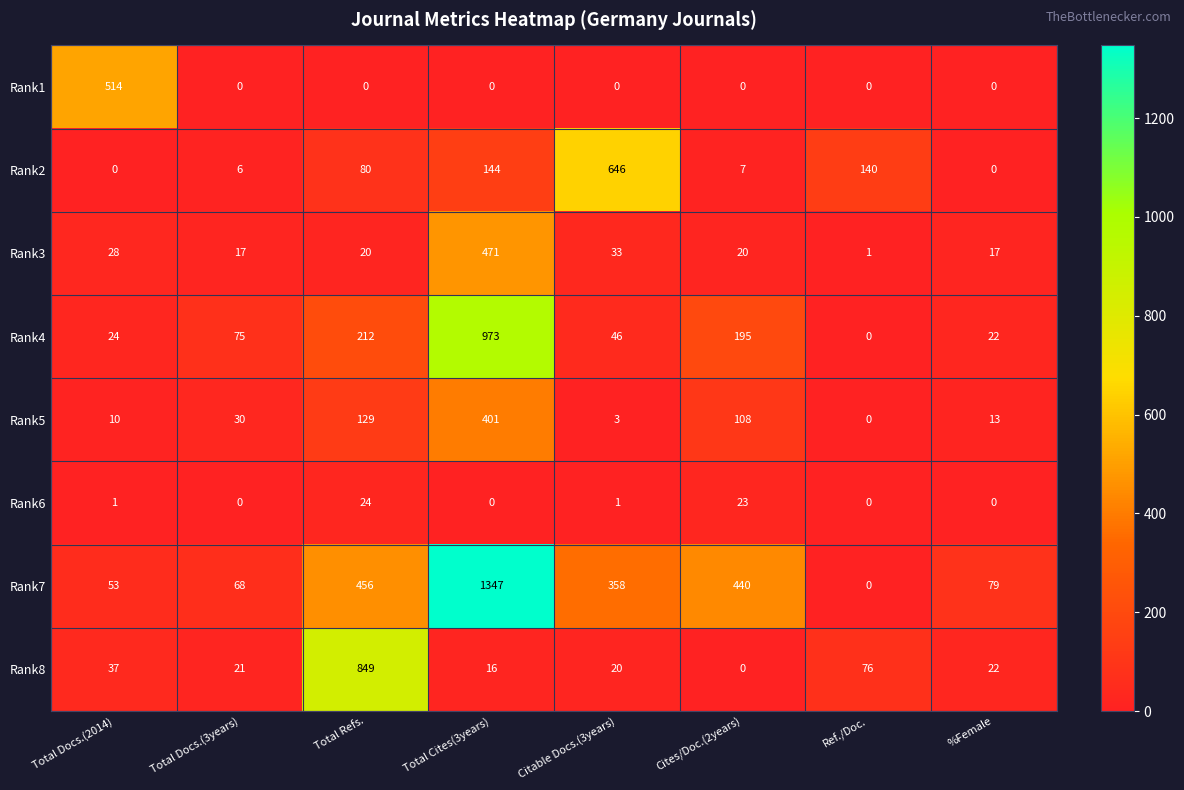

What is the maximum value shown in the chart?

1347